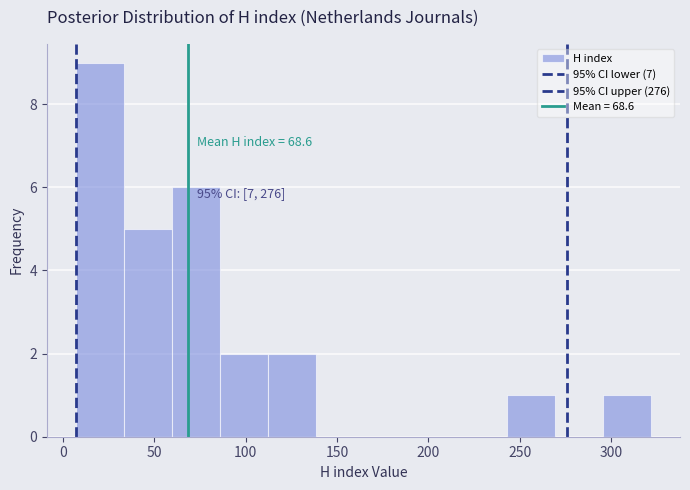

Which range on the x-axis has the tallest bar?

5 to 35